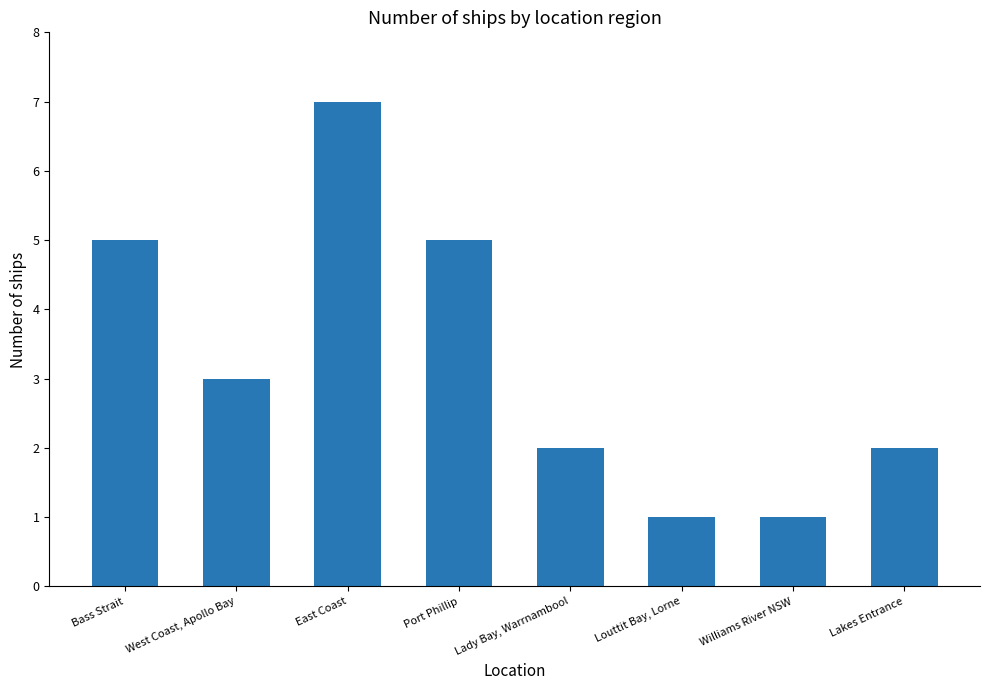

What is the change in value from West Coast, Apollo Bay to Lakes Entrance?

-1